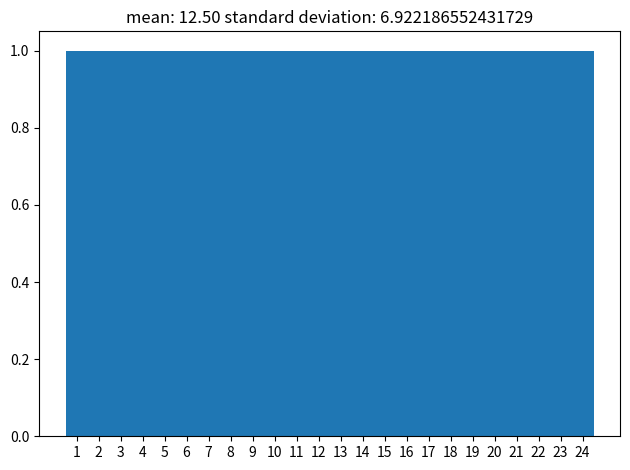

How tall is the bar that spans 1.5 to 2.5 on the x-axis? The values are not printed on the chart, so give them approximately, as read against the axis.

1